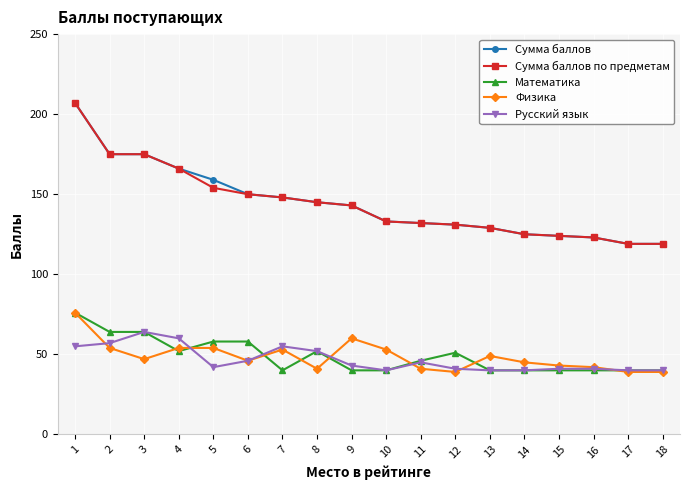

Where is the first local minimum for Физика?

3